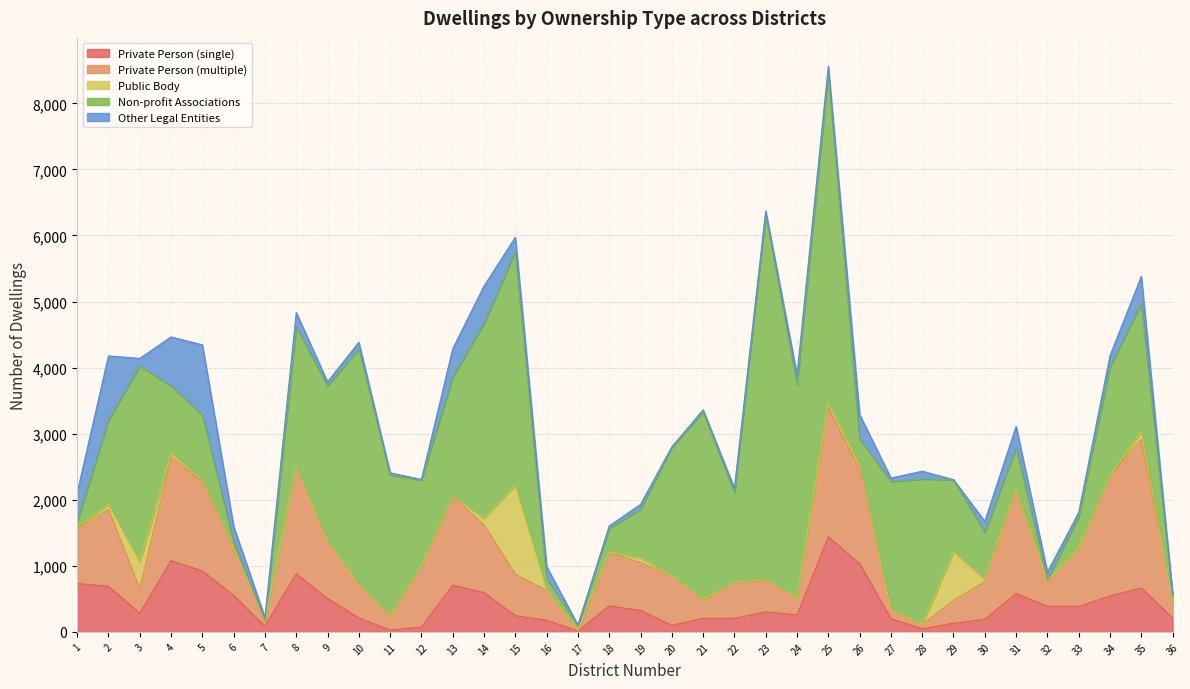

Which series has the largest range (max minus min)?

Non-profit Associations